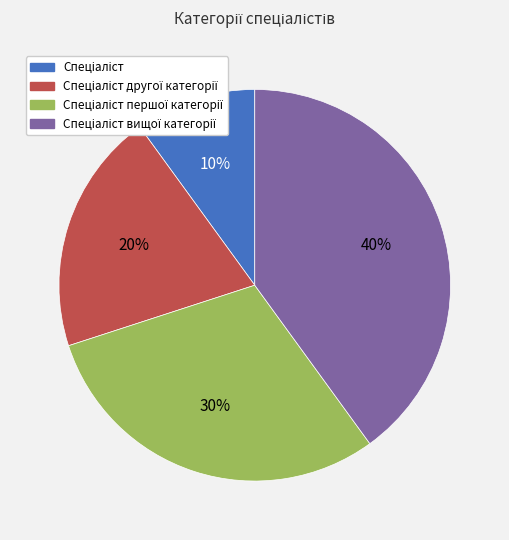

Is there any slice that represents more than half of the pie?

No